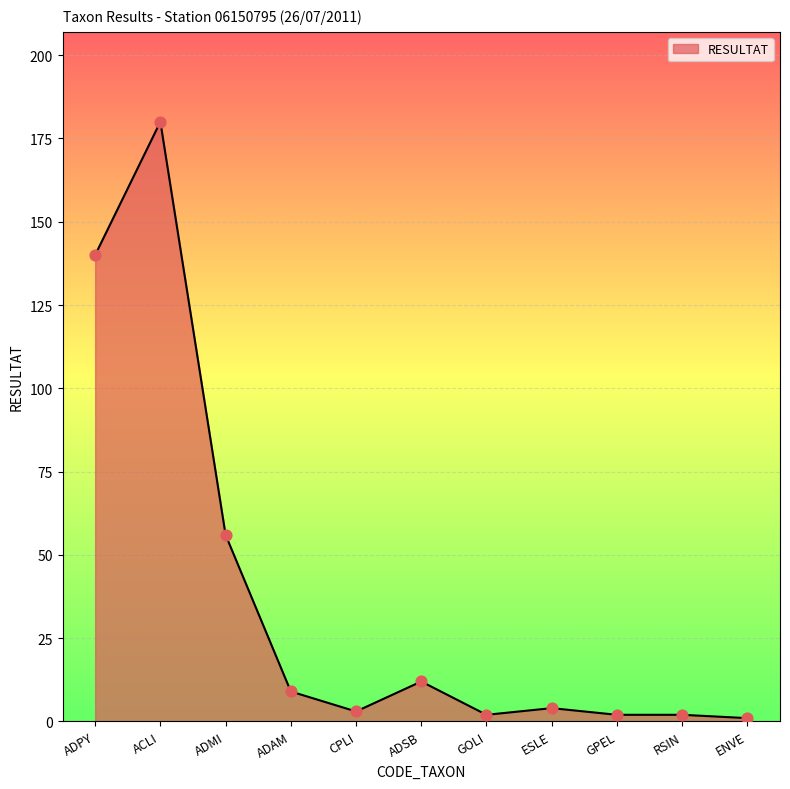

Approximately how many times larger is the value at ESLE compared to ADMI?

0.1